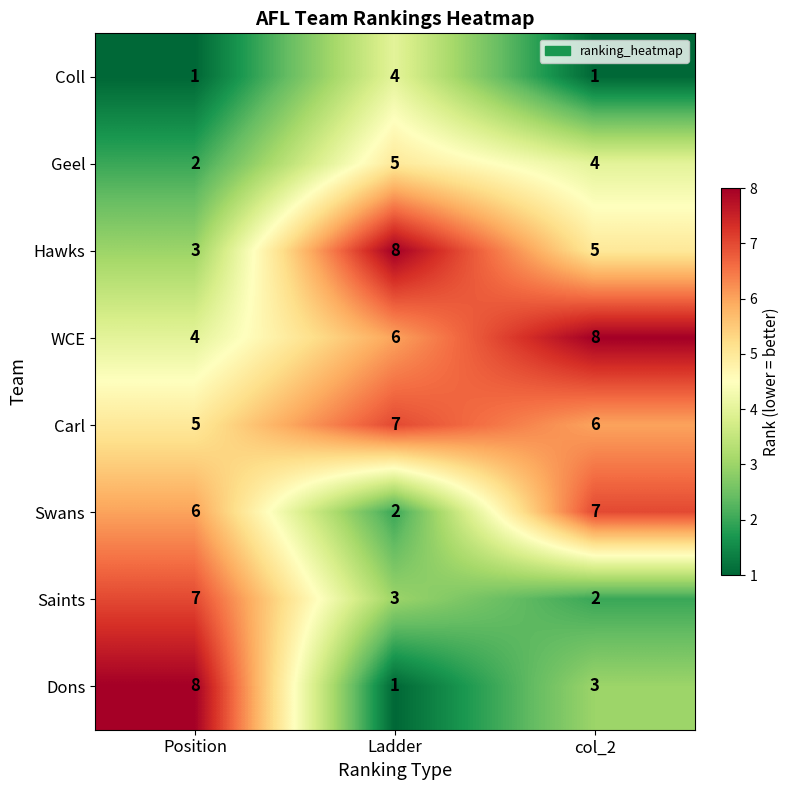

Between Ladder and col_2, which series saw the biggest shift?

Swans